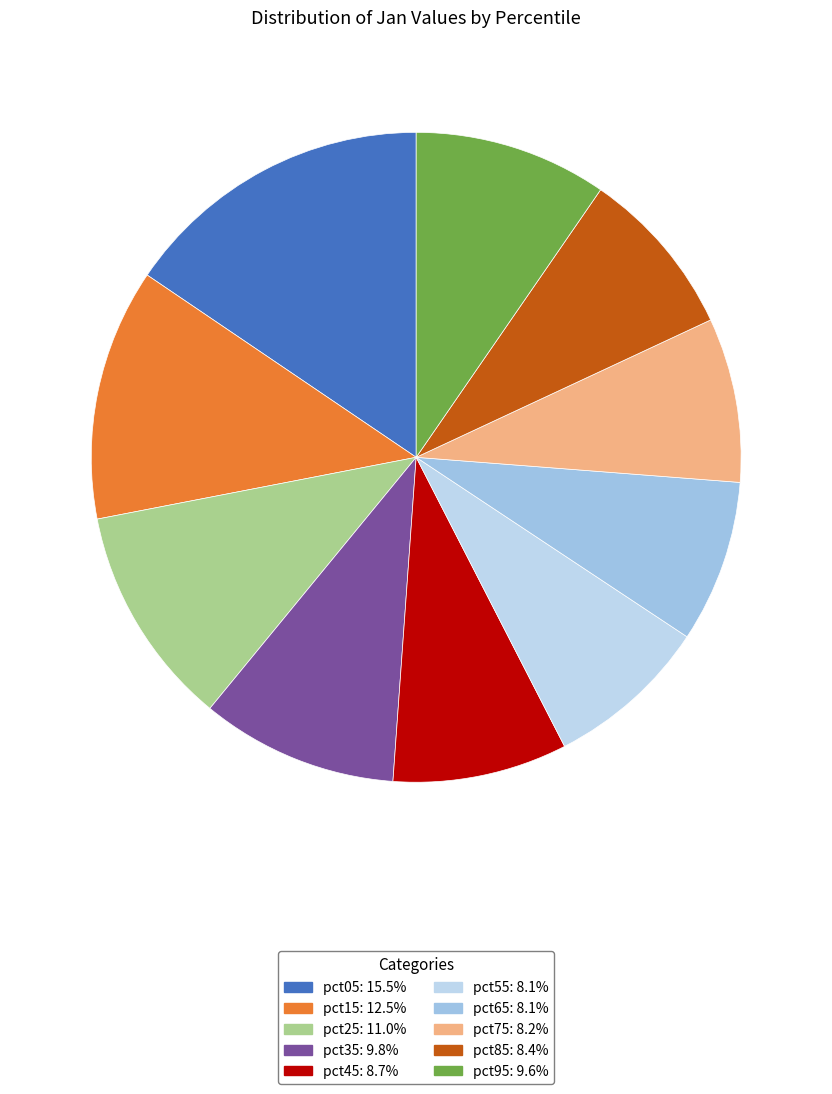

What is the change in value from pct25 to pct55?

-0.4